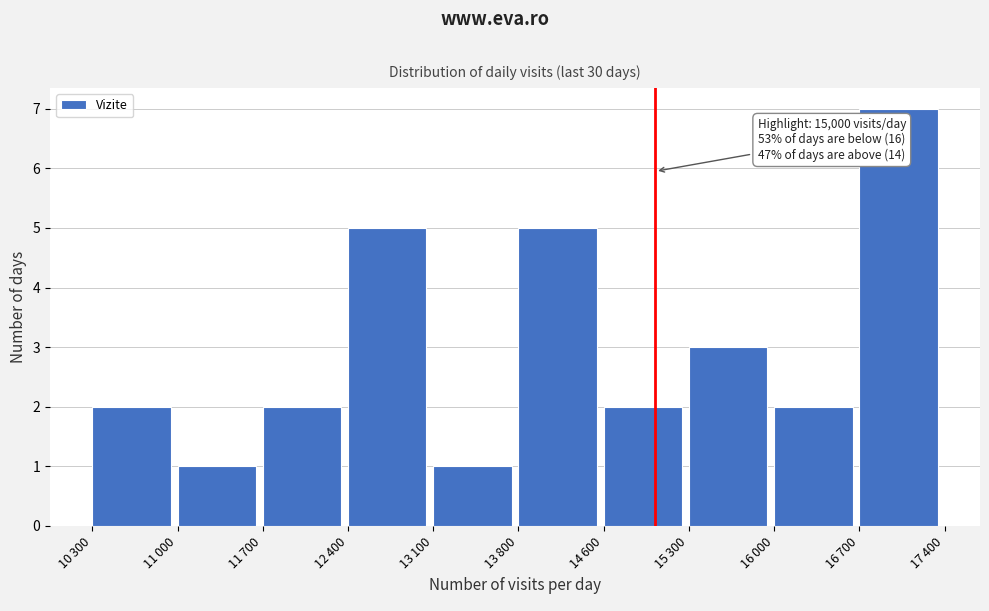

Reading left to right, what are all the values shown in this chart?

2	1	2	5	1	5	2	3	2	7